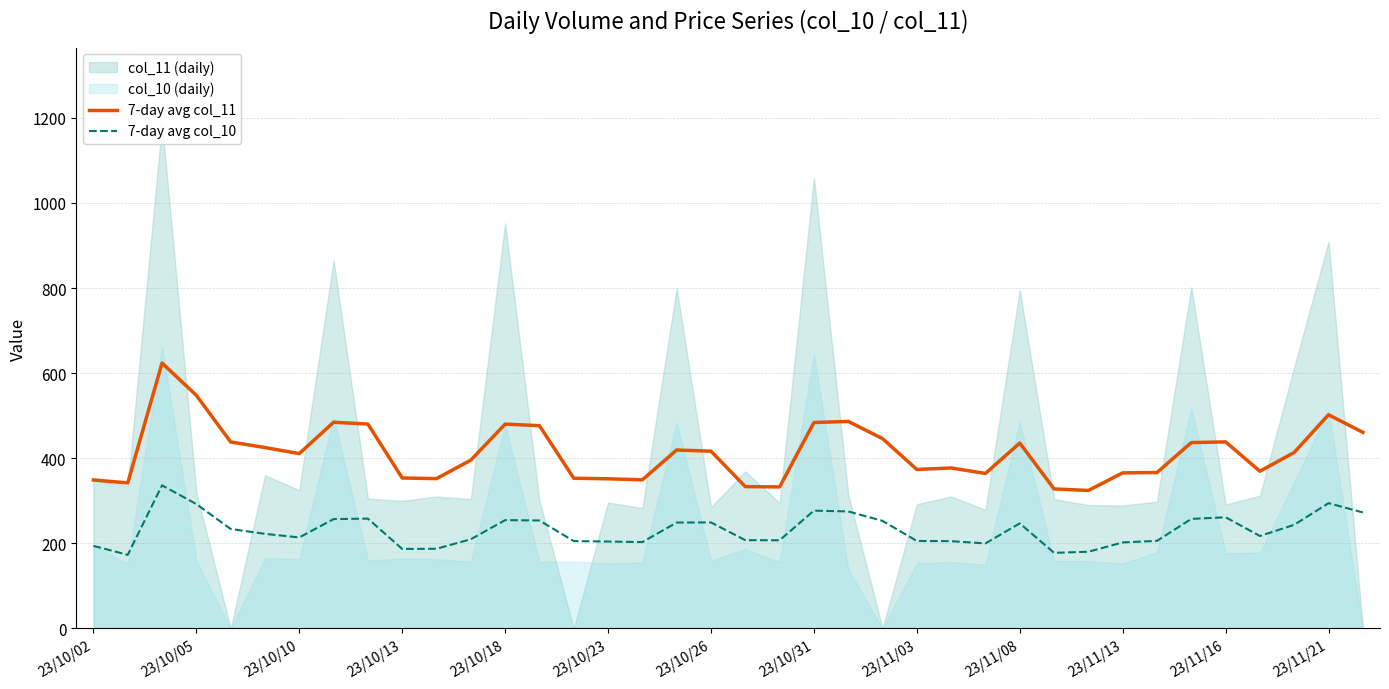

Reading left to right, extract all data points from this chart.

7-day avg col_11: 349.0	342.0	623.7	547.8	438.2	425.2	410.9	484.6	480.3	353.6	352.1	395.6	480.1	476.6	353.0	351.7	349.3	419.3	416.6	333.3	332.6	483.9	486.6	446.1	373.6	377.1	364.3	435.7	327.9	324.3	365.6	366.4	436.7	438.4	369.4	413.7	502.1	460.9
7-day avg col_10: 194.0	173.0	336.3	292.2	233.8	222.3	213.9	257.0	258.1	186.9	187.3	209.7	254.6	253.7	205.3	204.3	203.0	248.9	249.1	207.4	207.3	276.9	275.0	252.9	205.6	205.1	199.9	247.0	177.7	180.3	202.1	205.9	257.4	261.3	217.3	243.6	294.4	272.6